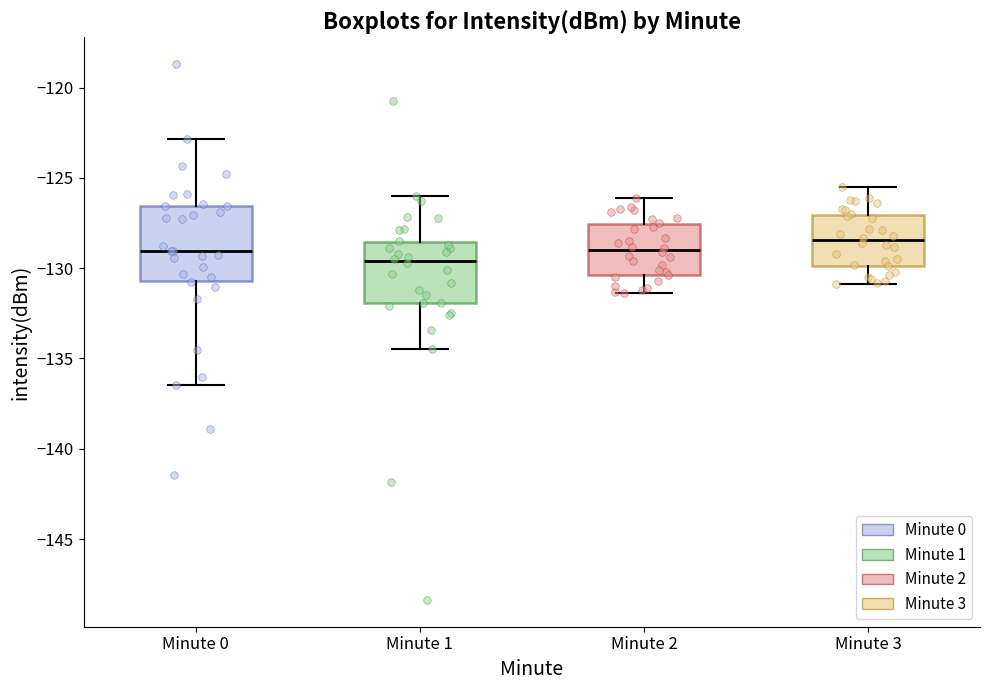

Which box has the lowest median line?

Minute 1